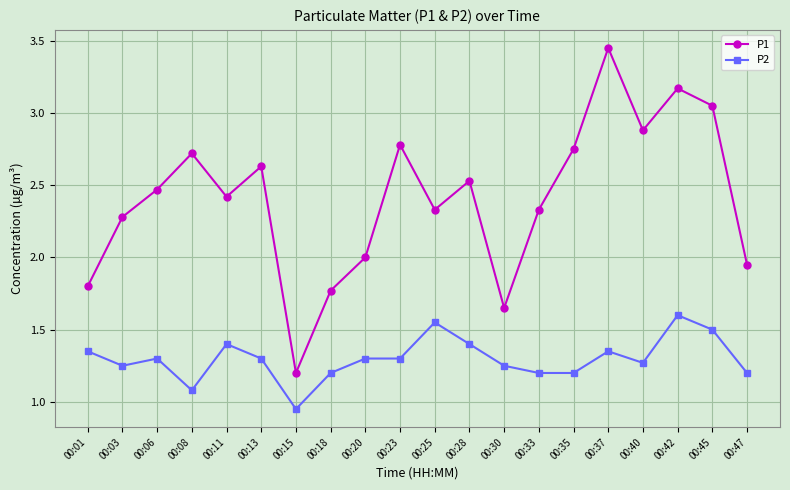

Where does the P1 series first go above 2?

00:03